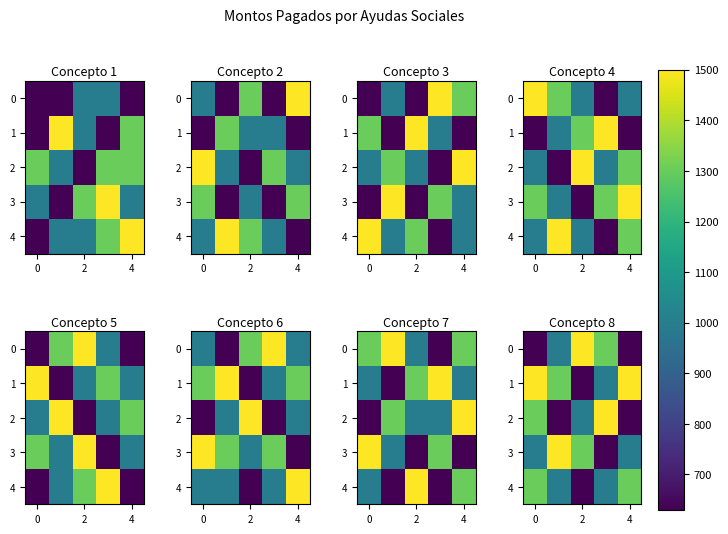

Count the 1 values in the range 1000 to 1500.

4